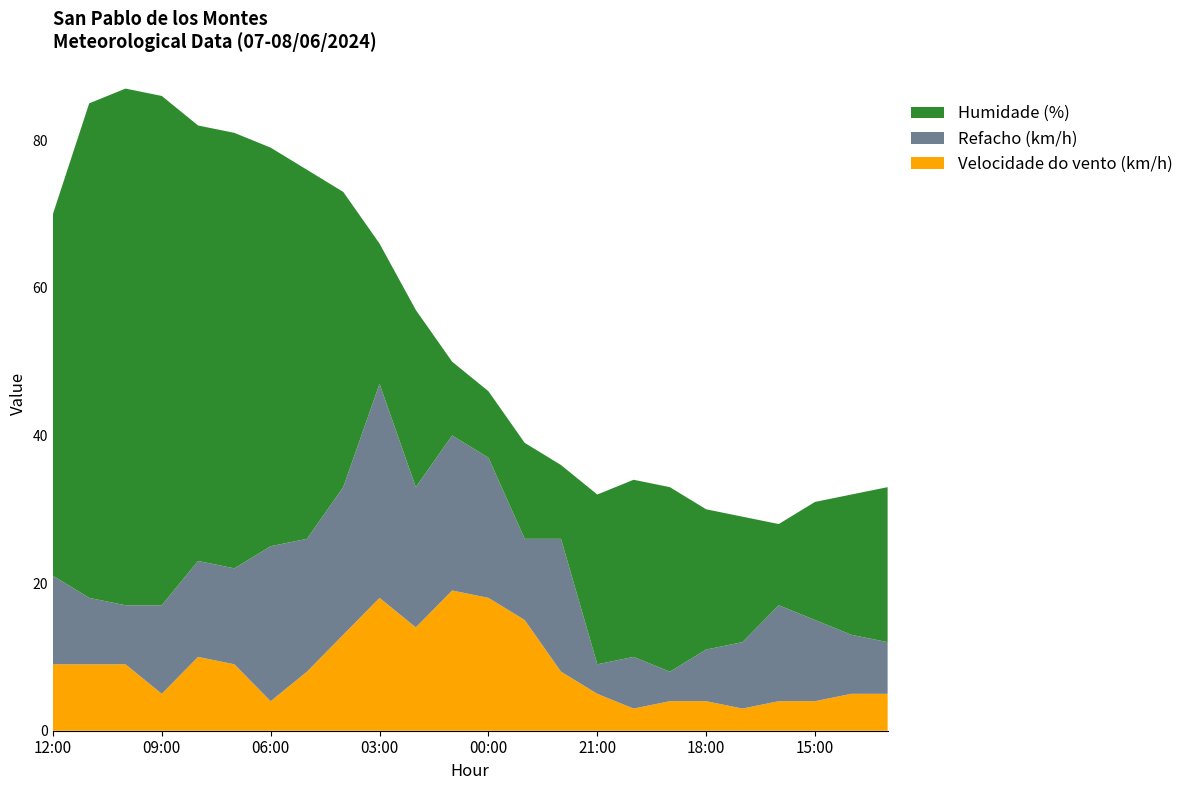

Reading left to right, what are all the values shown in this chart?

Humidade (%): 70	85	87	86	82	81	79	76	73	66	57	50	46	39	36	32	34	33	30	29	28	31	32	33
Refacho (km/h): 21	18	17	17	23	22	25	26	33	47	33	40	37	26	26	9	10	8	11	12	17	15	13	12
Velocidade do vento (km/h): 9	9	9	5	10	9	4	8	13	18	14	19	18	15	8	5	3	4	4	3	4	4	5	5